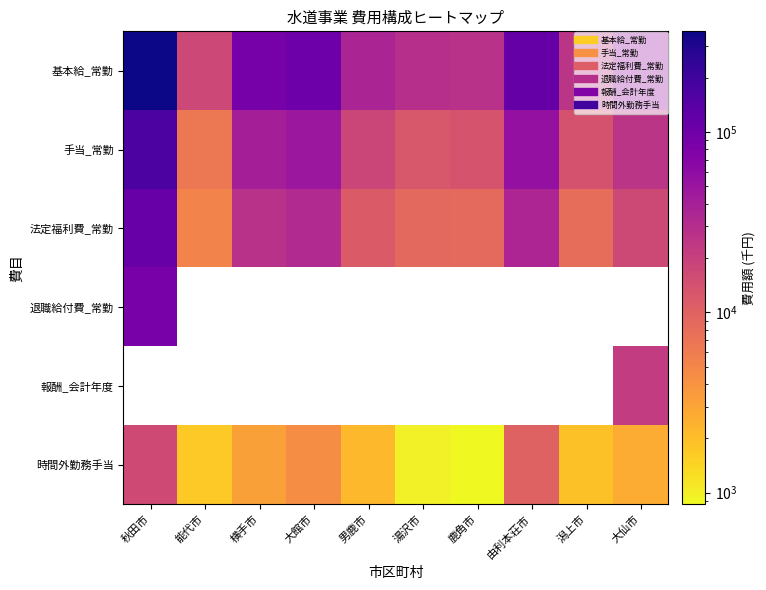

How many data points does each series have?

10